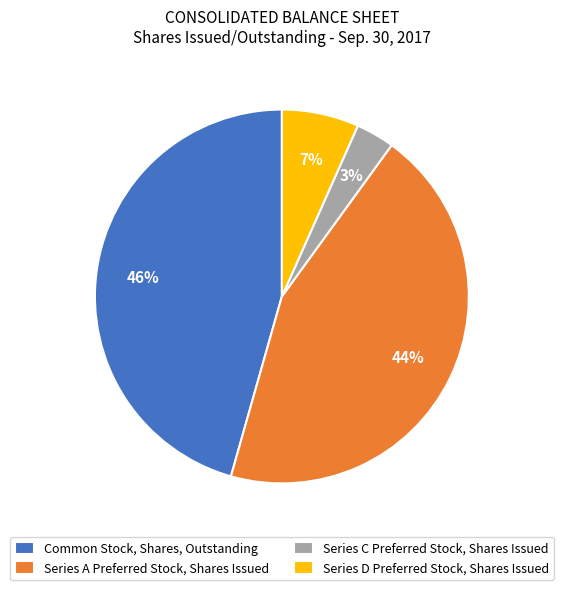

What is the largest slice in the pie chart?

Common Stock, Shares, Outstanding